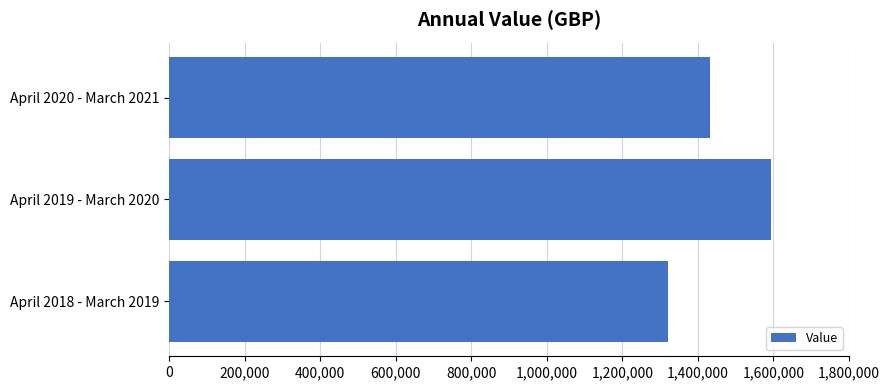

Rank the categories by value from lowest to highest.

April 2018 - March 2019, April 2020 - March 2021, April 2019 - March 2020